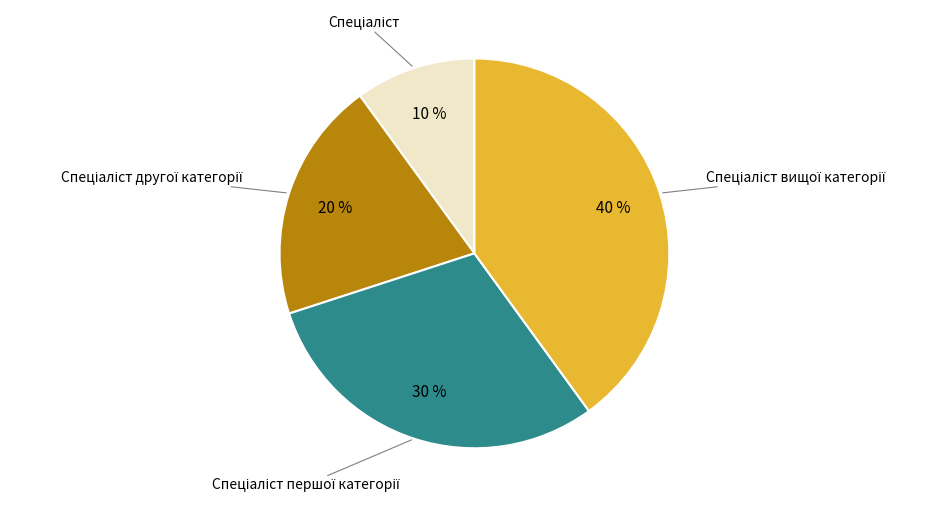

Is there any slice that represents more than half of the pie?

No